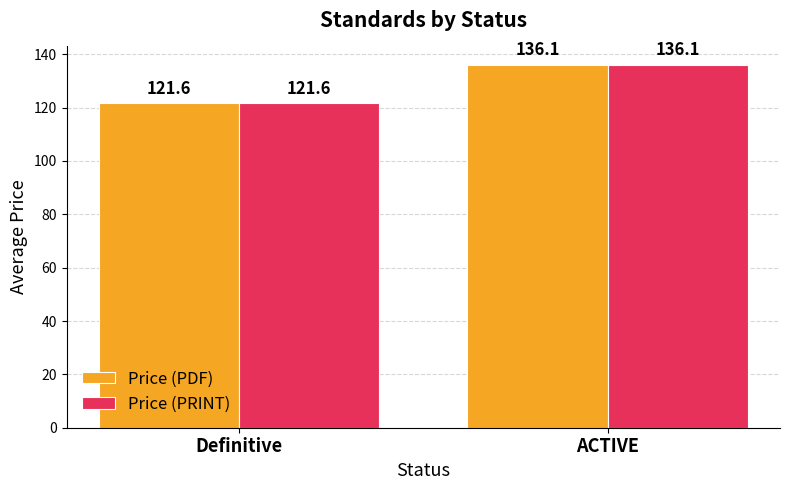

How many series are shown in this chart?

2